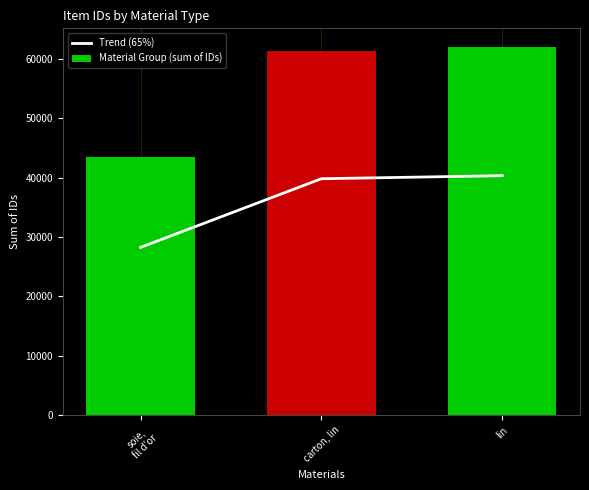

What is the highest value of the Trend (65%) series?

40351.3